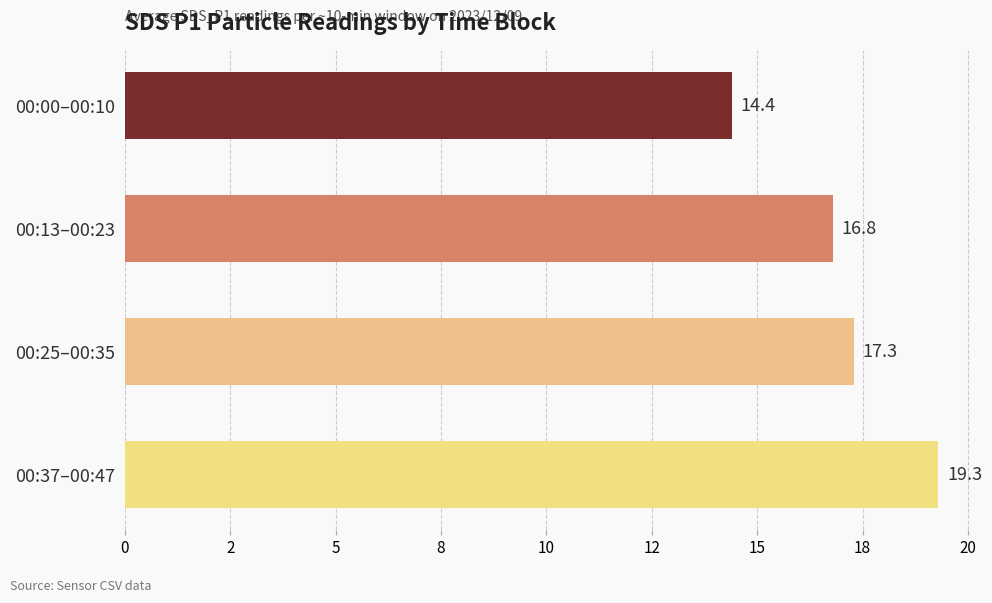

Are the bars horizontal?

Yes